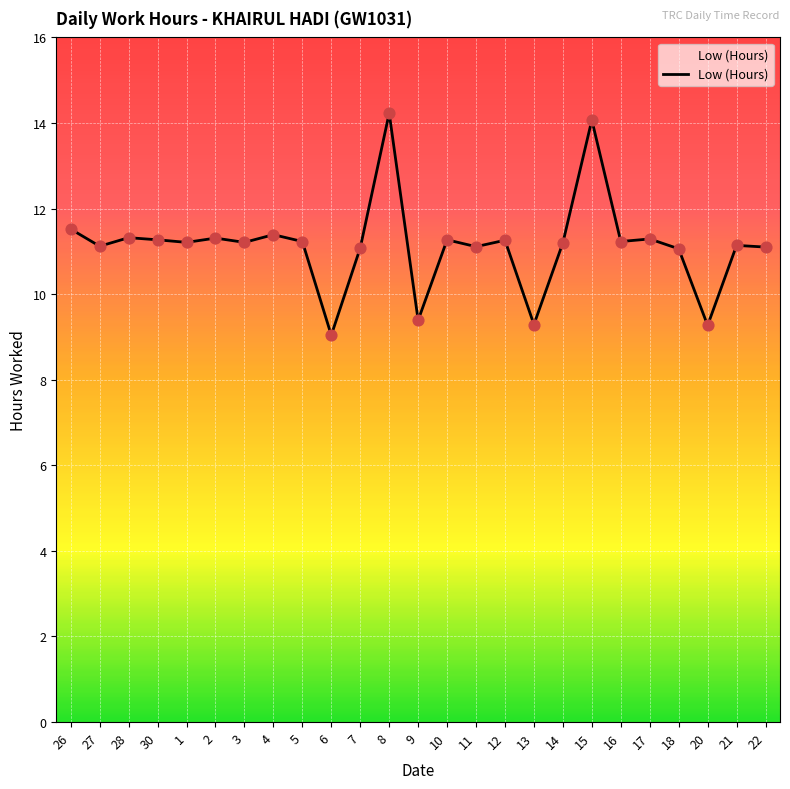

What is the change in value from 8 to 11?

-3.1